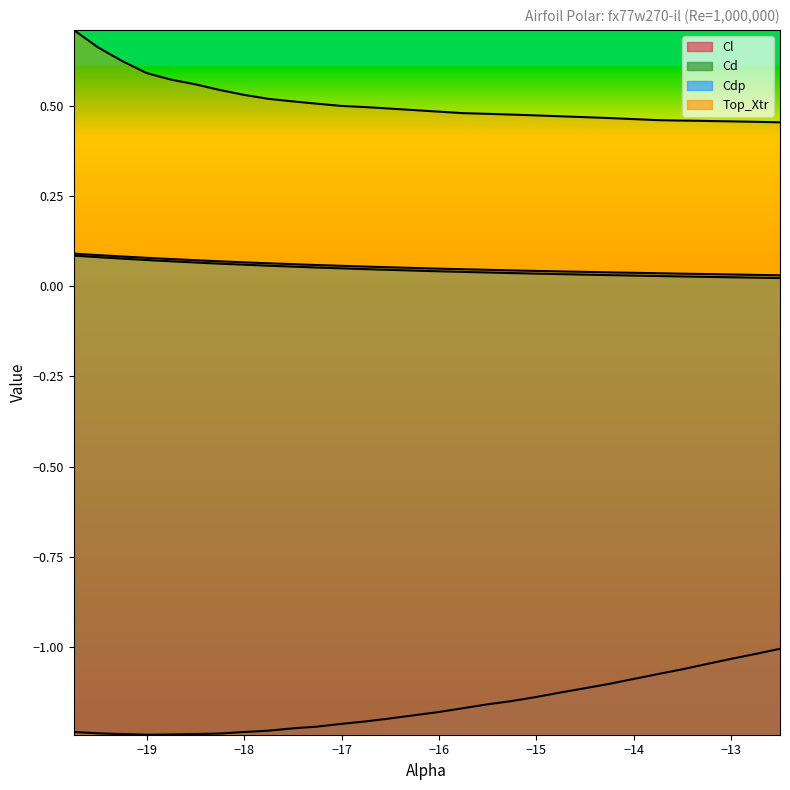

Reading right to left, what are all the values shown in this chart?

Cl: -1.0	-1.0	-1.0	-1.0	-1.1	-1.1	-1.1	-1.1	-1.1	-1.1	-1.1	-1.1	-1.2	-1.2	-1.2	-1.2	-1.2	-1.2	-1.2	-1.2	-1.2	-1.2	-1.2	-1.2	-1.2	-1.2	-1.2	-1.2	-1.2	-1.2
Cd: 0.0	0.0	0.0	0.0	0.0	0.0	0.0	0.0	0.0	0.0	0.0	0.0	0.0	0.0	0.0	0.1	0.1	0.1	0.1	0.1	0.1	0.1	0.1	0.1	0.1	0.1	0.1	0.1	0.1	0.1
Cdp: 0.0	0.0	0.0	0.0	0.0	0.0	0.0	0.0	0.0	0.0	0.0	0.0	0.0	0.0	0.0	0.0	0.0	0.0	0.0	0.1	0.1	0.1	0.1	0.1	0.1	0.1	0.1	0.1	0.1	0.1
Top_Xtr: 0.5	0.5	0.5	0.5	0.5	0.5	0.5	0.5	0.5	0.5	0.5	0.5	0.5	0.5	0.5	0.5	0.5	0.5	0.5	0.5	0.5	0.5	0.5	0.5	0.6	0.6	0.6	0.6	0.7	0.7